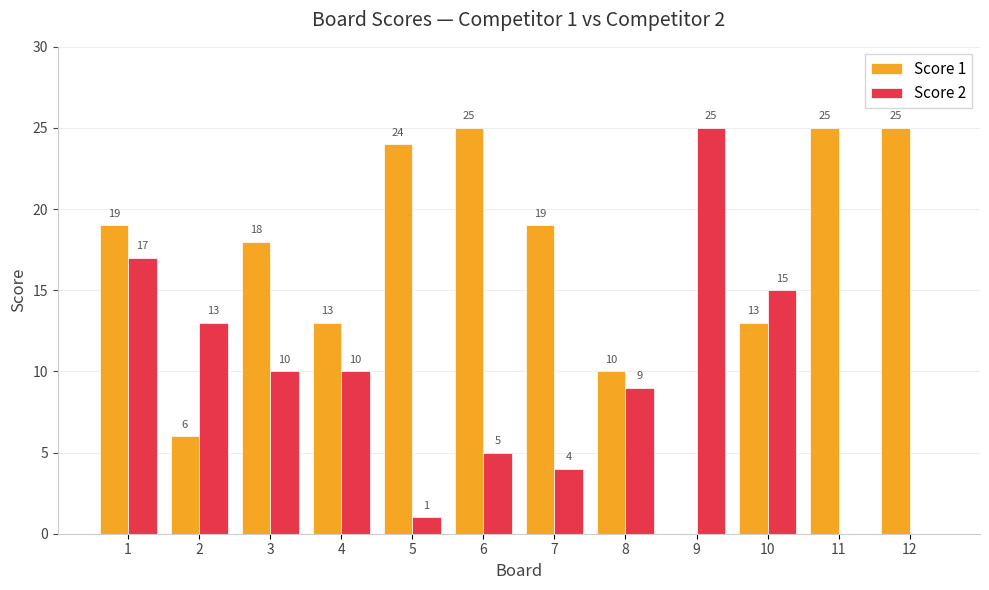

What is the total value across all series at 10?

28